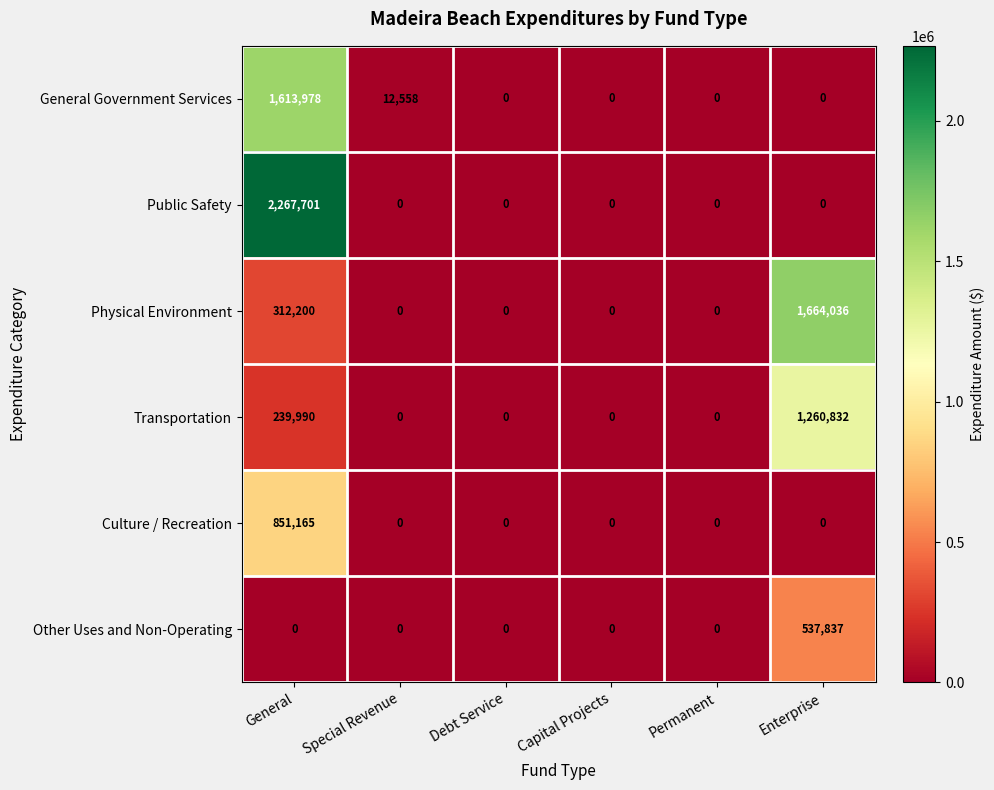

At how many categories does at least one series exceed 632890?

2